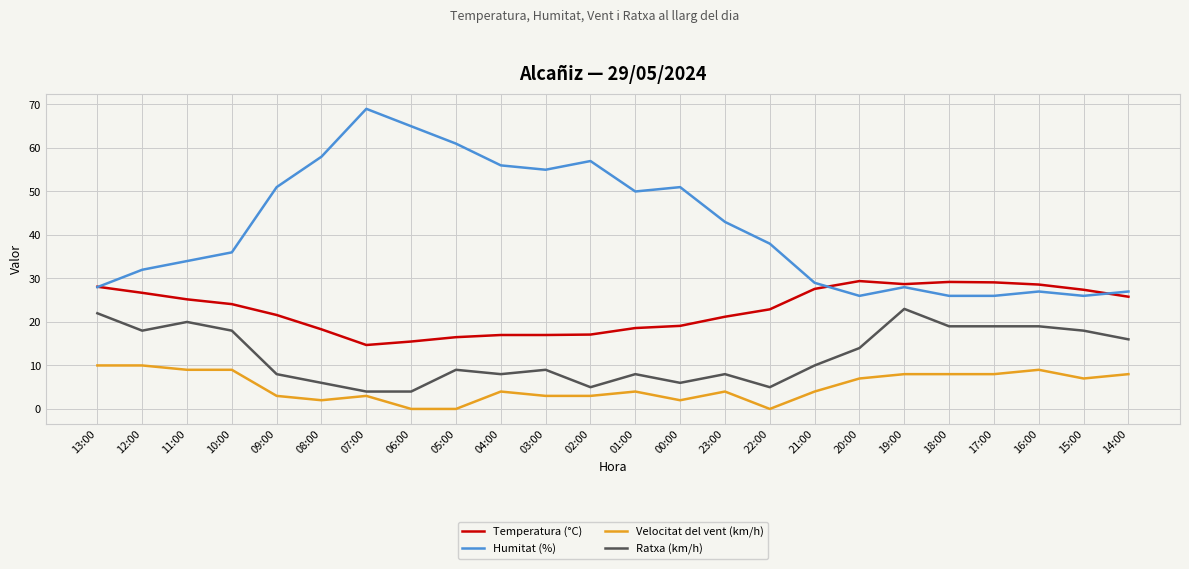

True or false: Temperatura (°C) and Velocitat del vent (km/h) intersect in this chart.

False